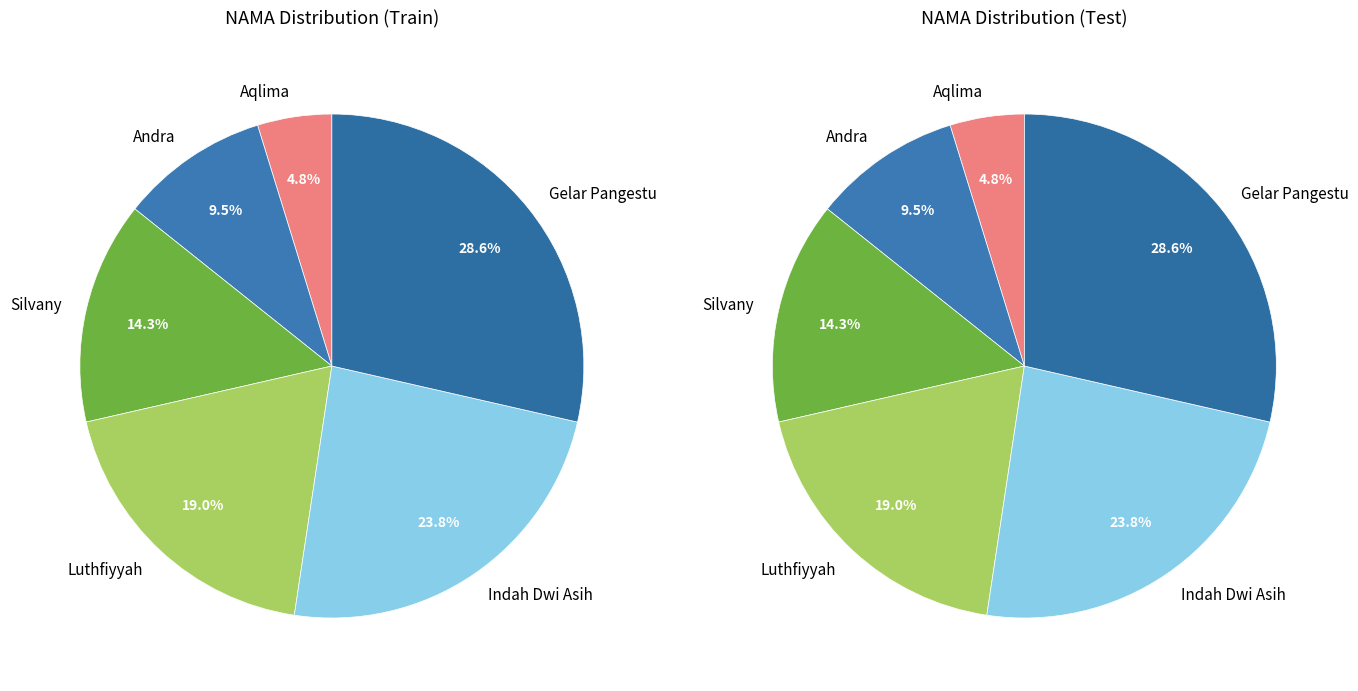

Which has a higher value, Luthfiyyah or Andra?

Luthfiyyah